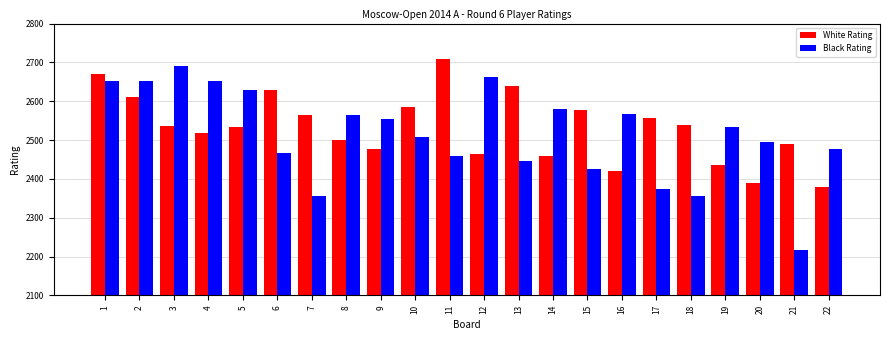

Rank the series at 20 from highest to lowest value.

Black Rating, White Rating